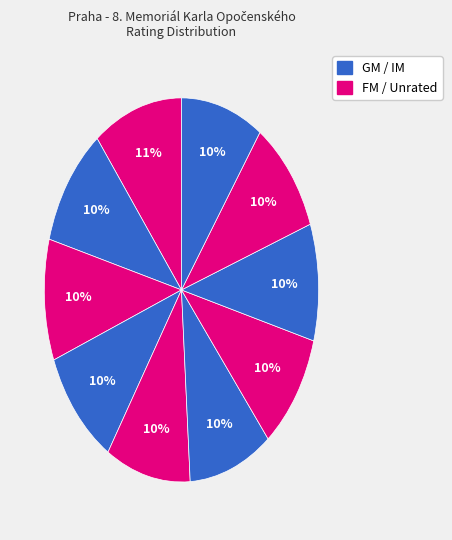

How many slices are in this pie chart?

10